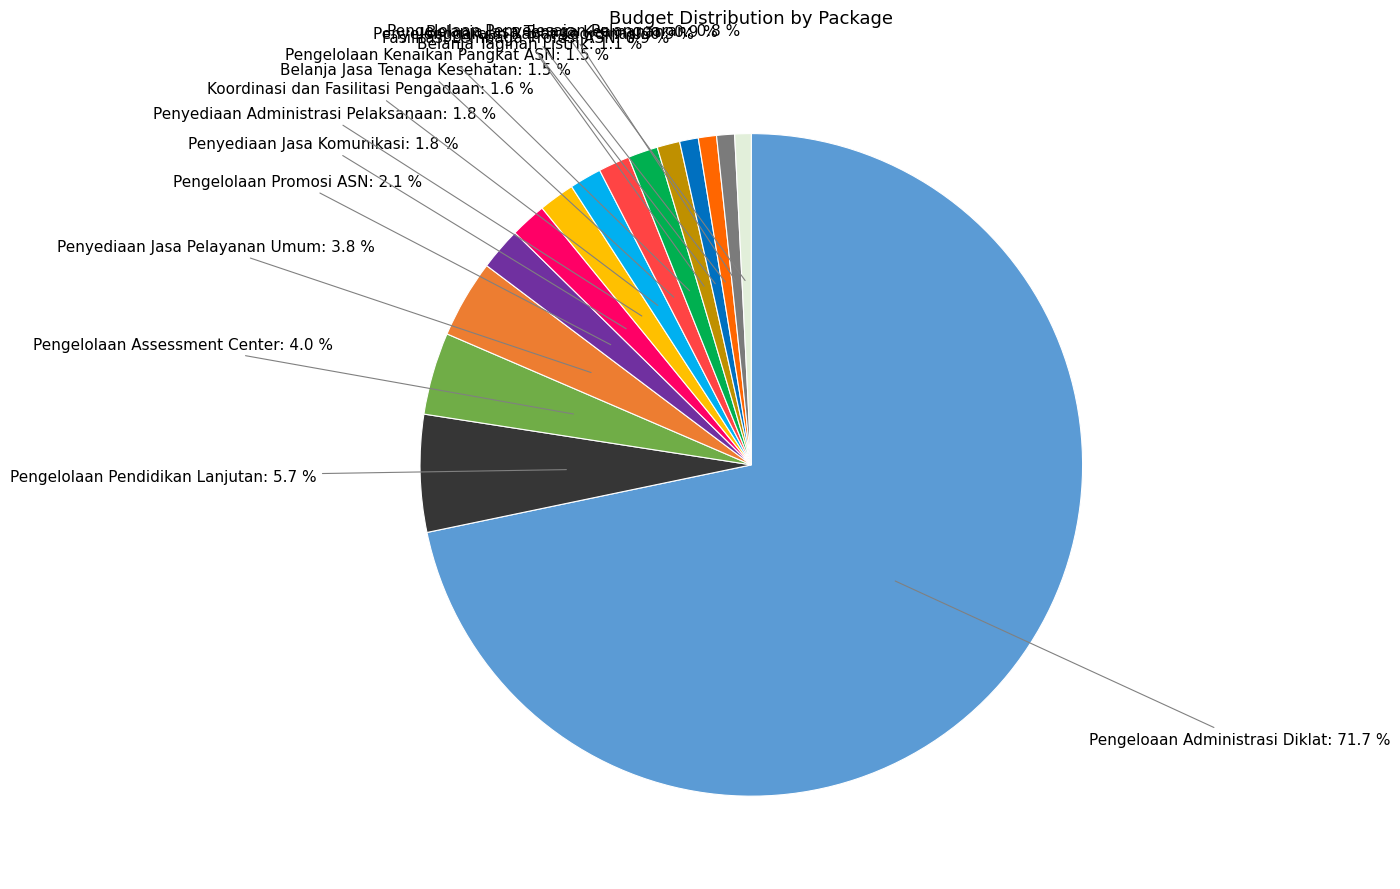

Count the number of slices in the pie.

15